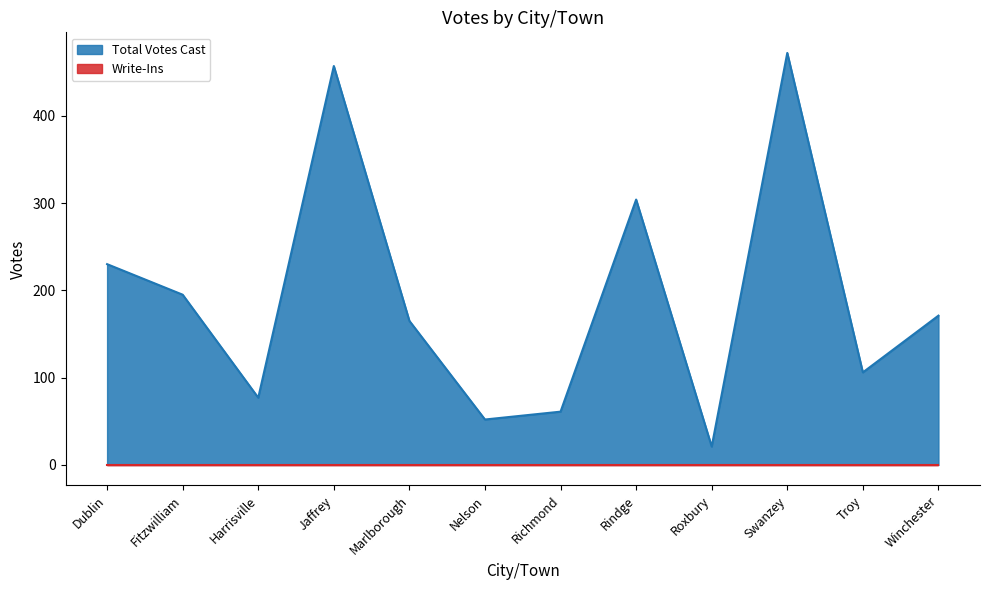

Reading left to right, transcribe all the data shown in this chart.

Dublin=230	Fitzwilliam=195	Harrisville=77	Jaffrey=457	Marlborough=165	Nelson=52	Richmond=61	Rindge=304	Roxbury=21	Swanzey=472	Troy=106	Winchester=171